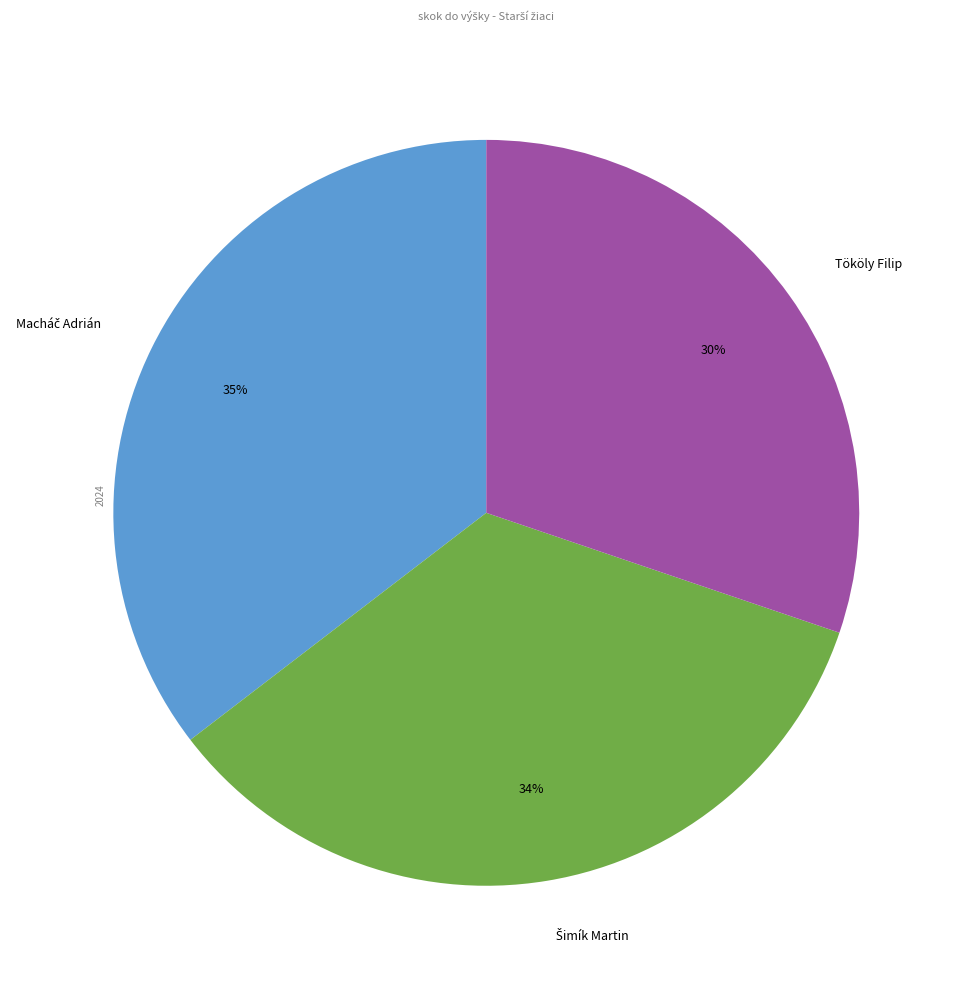

Is it true that Tököly Filip is 30% of the pie?

True